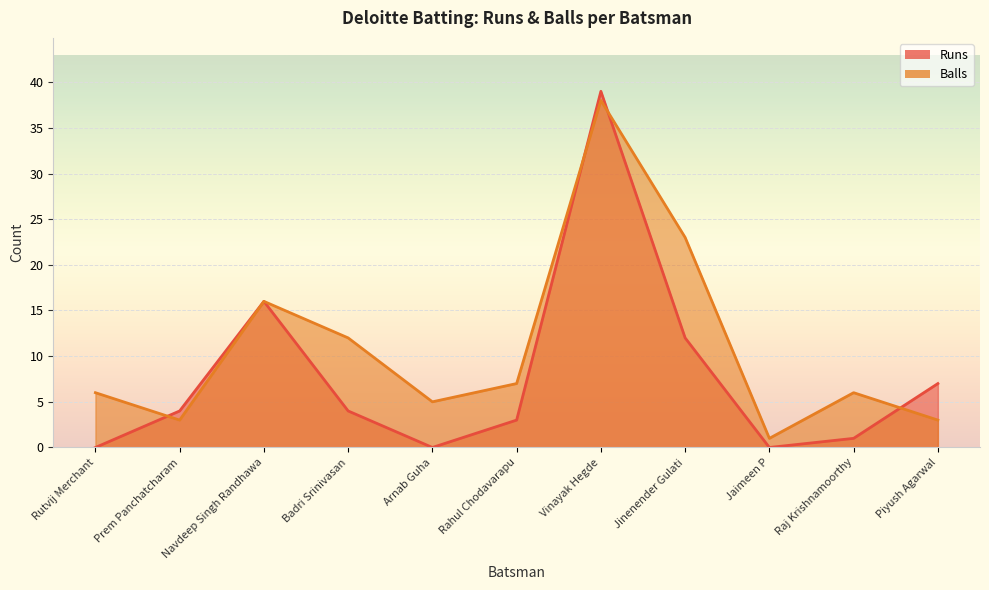

What is the greatest value displayed?

39